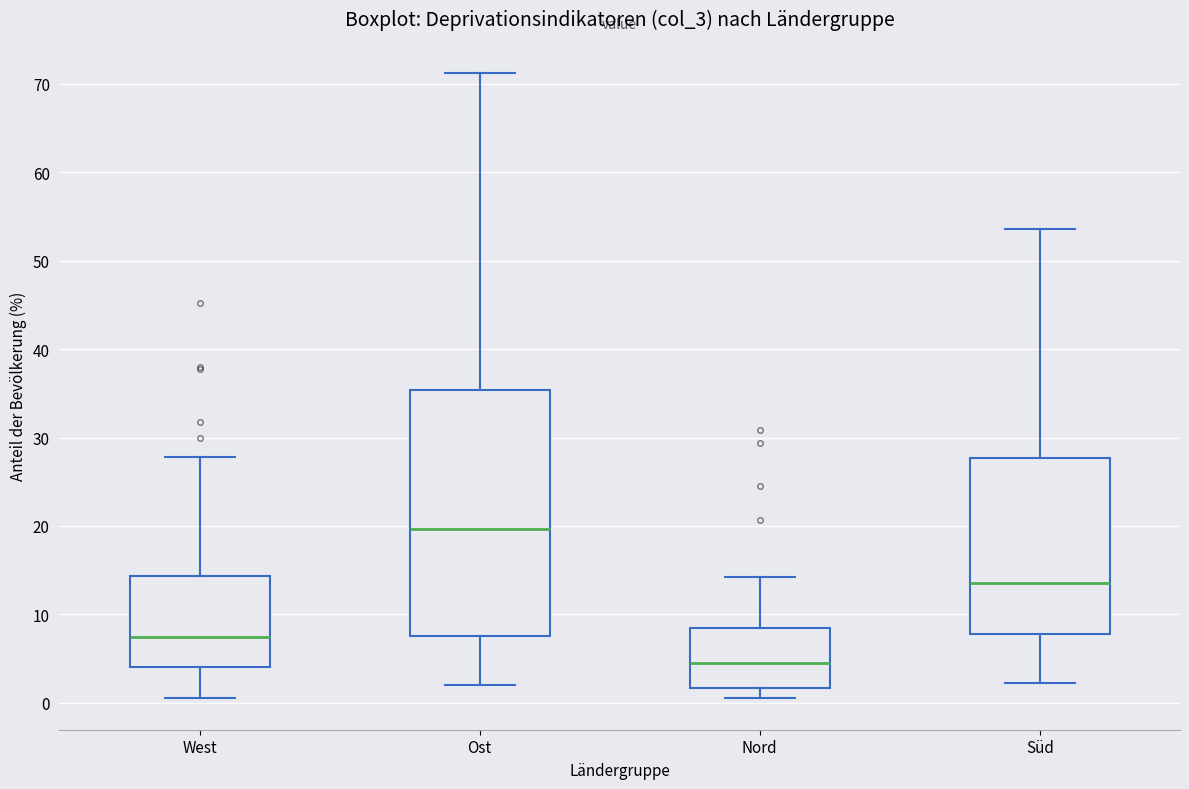

Where is the upper edge of the box for West on the y-axis? The values are not printed on the chart, so give them approximately, as read against the axis.

14